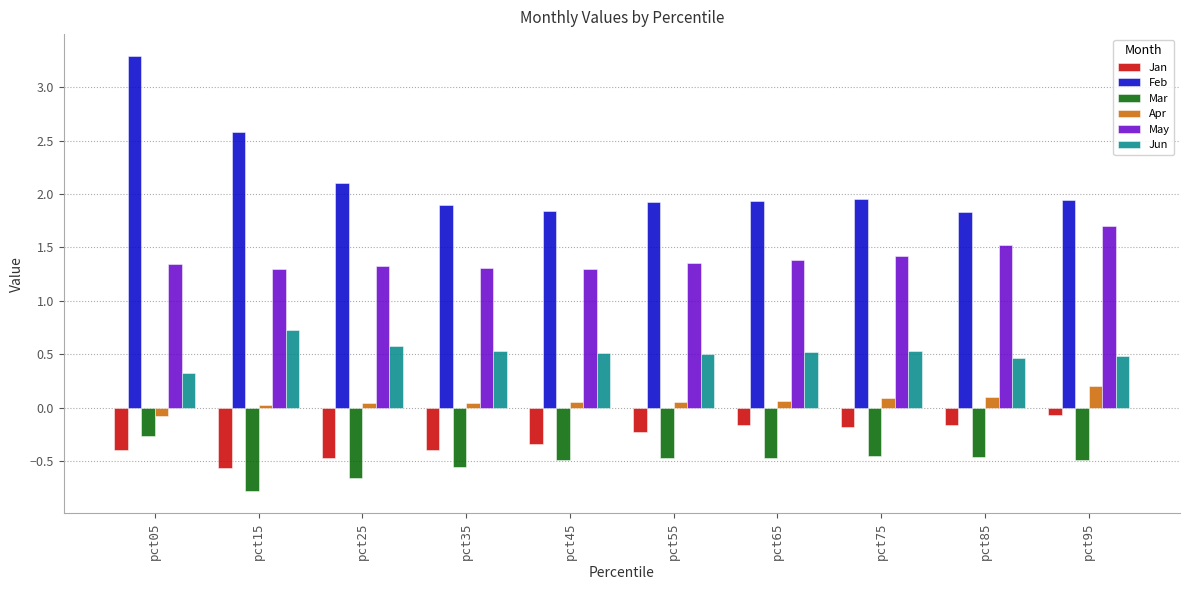

Read the Jan value at pct95.

-0.1